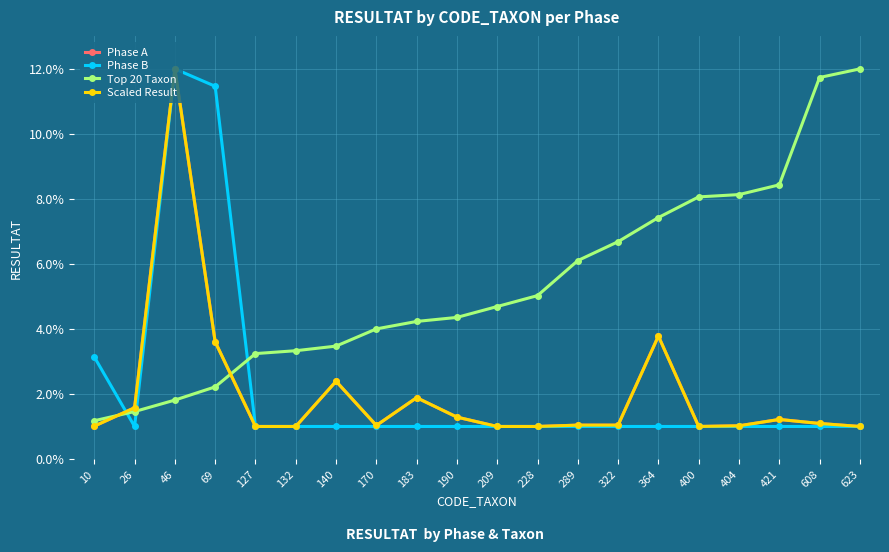

At which category is the sum across all series the highest?

46